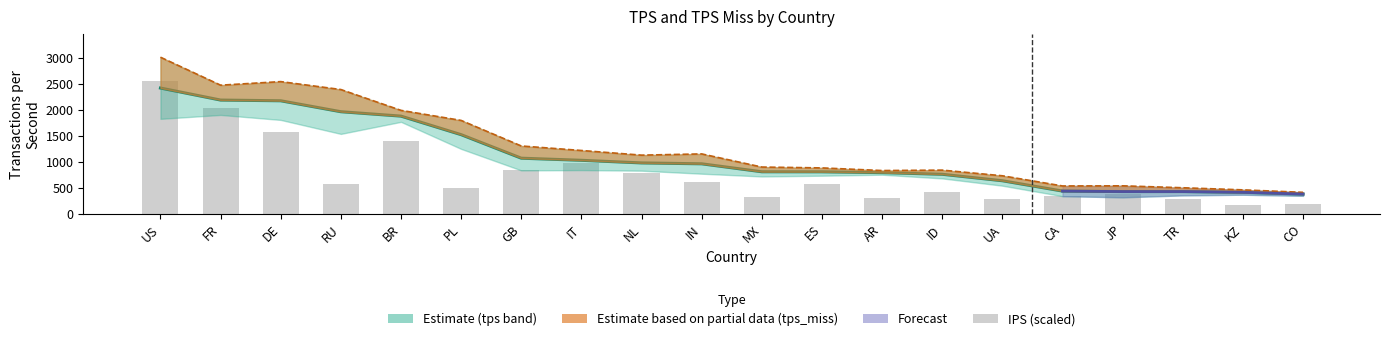

Does the chart contain any negative values?

No